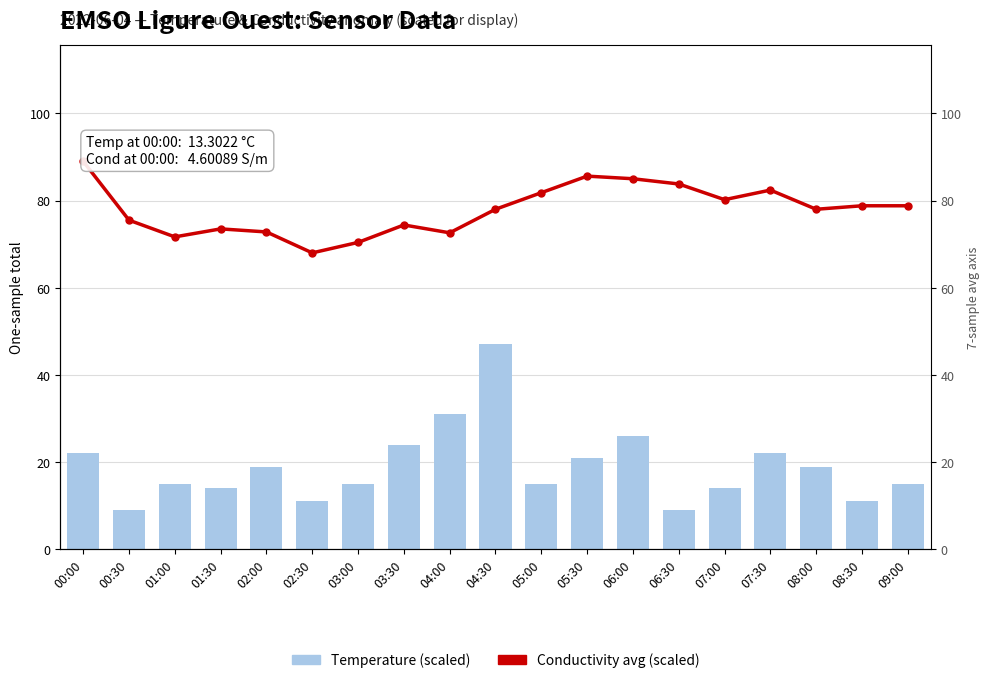

At 01:00, list the series in order from largest to smallest.

Conductivity avg (scaled), Temperature (scaled)